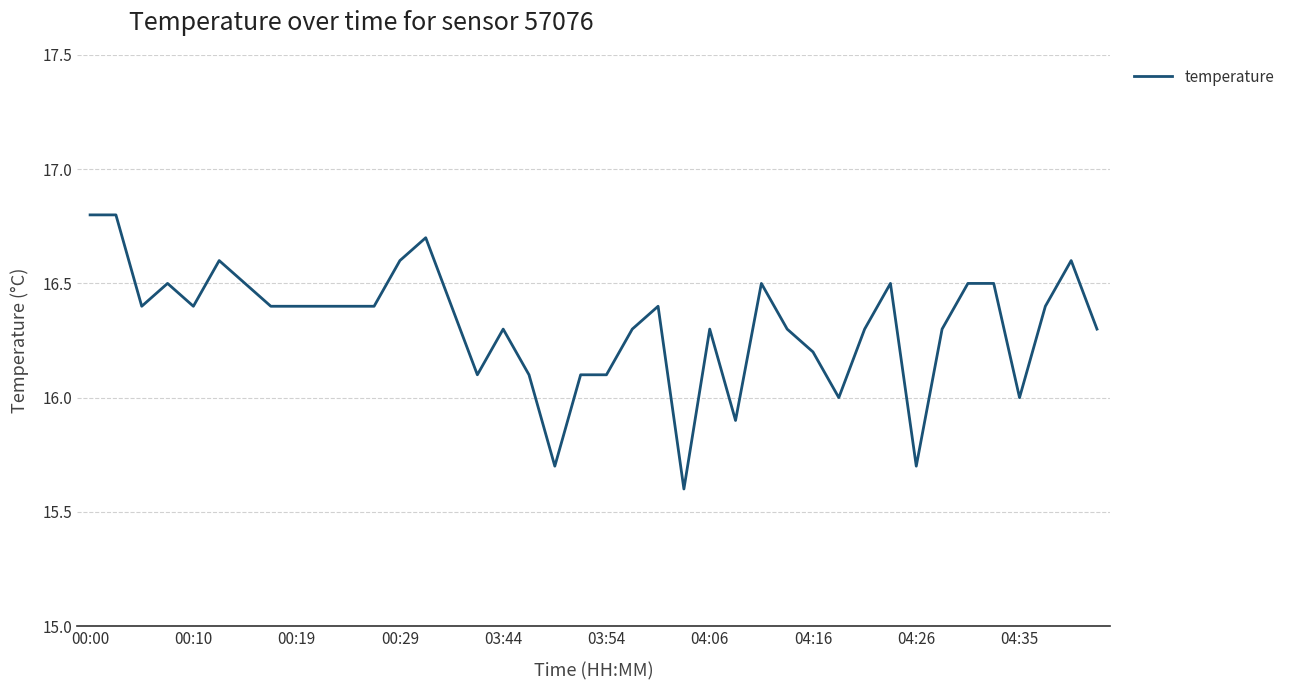

What is the minimum value shown in the chart?

15.6